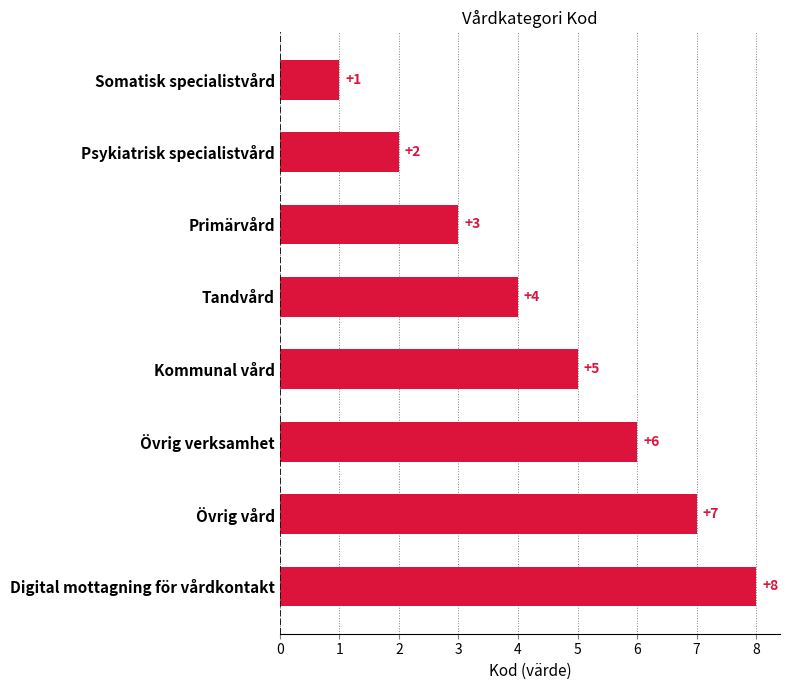

Does the chart contain stacked bars?

No